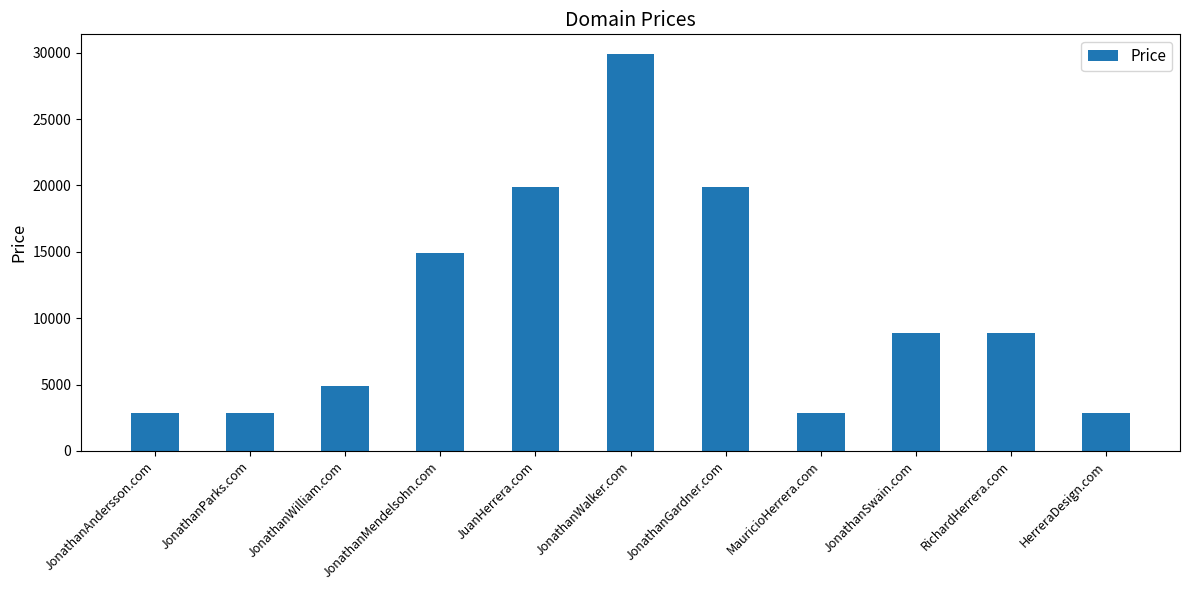

What is the maximum value shown in the chart?

29888